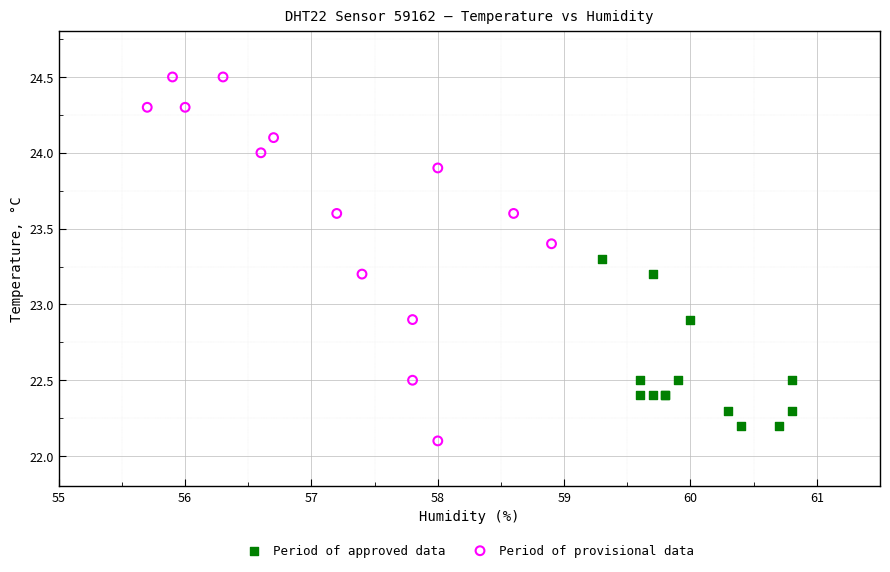

Which series has the largest Y range (max minus min)?

Period of provisional data